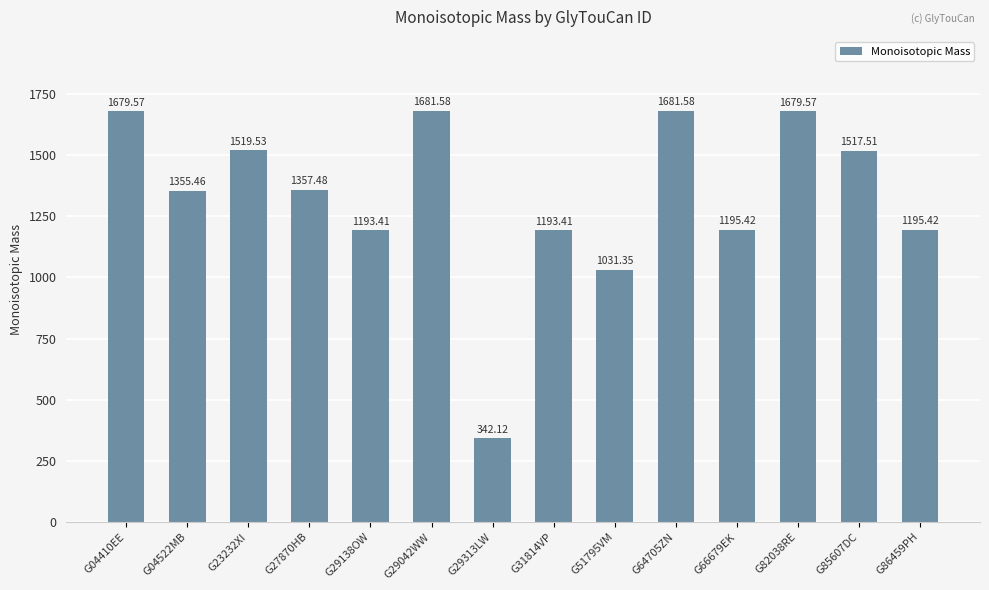

What is the difference between the maximum and second lowest values?

650.2